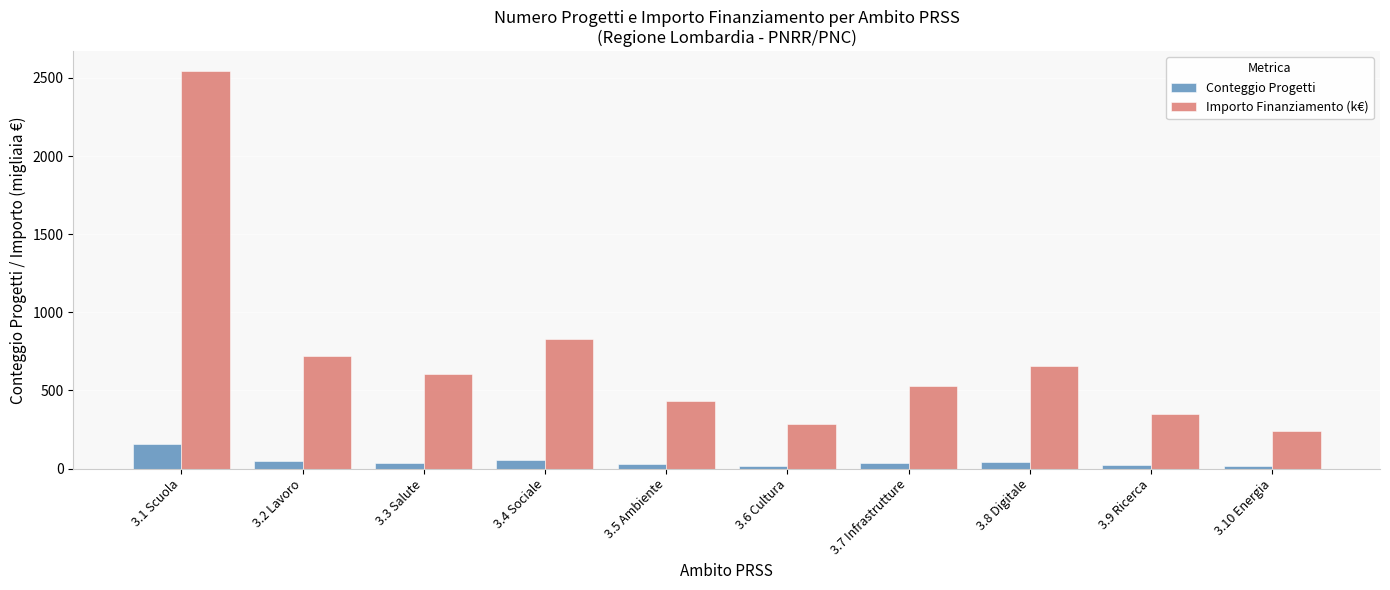

What is the difference between the maximum and minimum values in the Conteggio Progetti series?

144